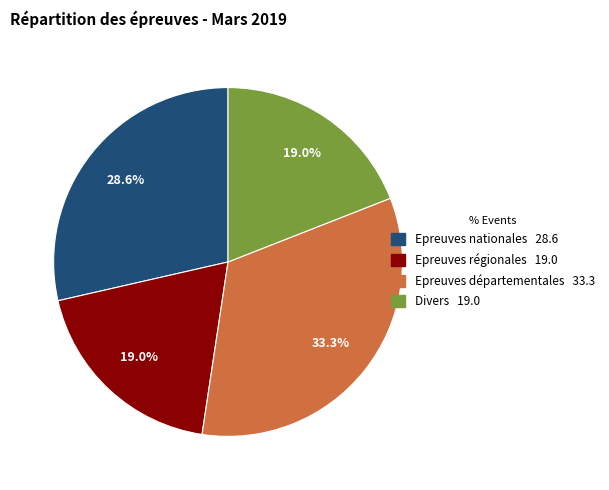

To the nearest percent, what percentage of the pie is Divers?

19%